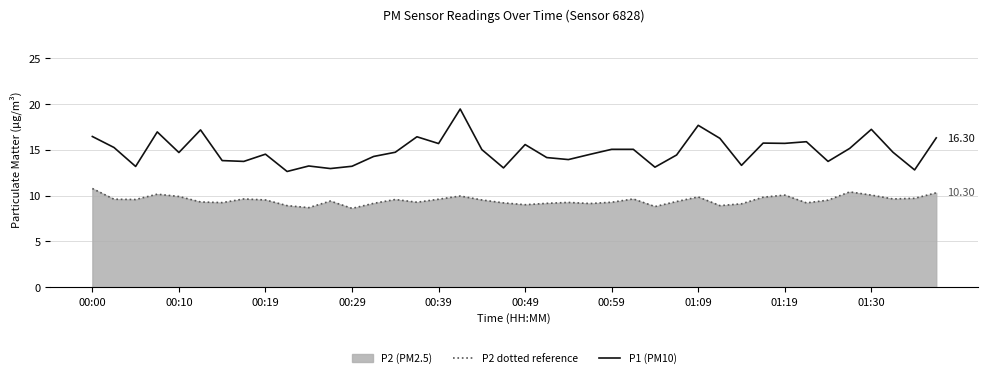

Reading left to right, what are all the values shown in this chart?

P2 dotted reference: 10.8	9.6	9.6	10.2	9.9	9.3	9.2	9.6	9.5	8.9	8.7	9.4	8.6	9.2	9.6	9.3	9.6	9.9	9.5	9.2	9.0	9.2	9.2	9.1	9.3	9.6	8.8	9.3	9.8	8.9	9.1	9.8	10.1	9.2	9.5	10.4	10.1	9.6	9.7	10.3
P1 (PM10): 16.4	15.2	13.2	16.9	14.7	17.2	13.8	13.7	14.5	12.6	13.2	12.9	13.2	14.3	14.7	16.4	15.7	19.4	15.0	13.0	15.6	14.2	13.9	14.5	15.1	15.1	13.1	14.4	17.7	16.2	13.3	15.7	15.7	15.9	13.7	15.2	17.2	14.7	12.8	16.3